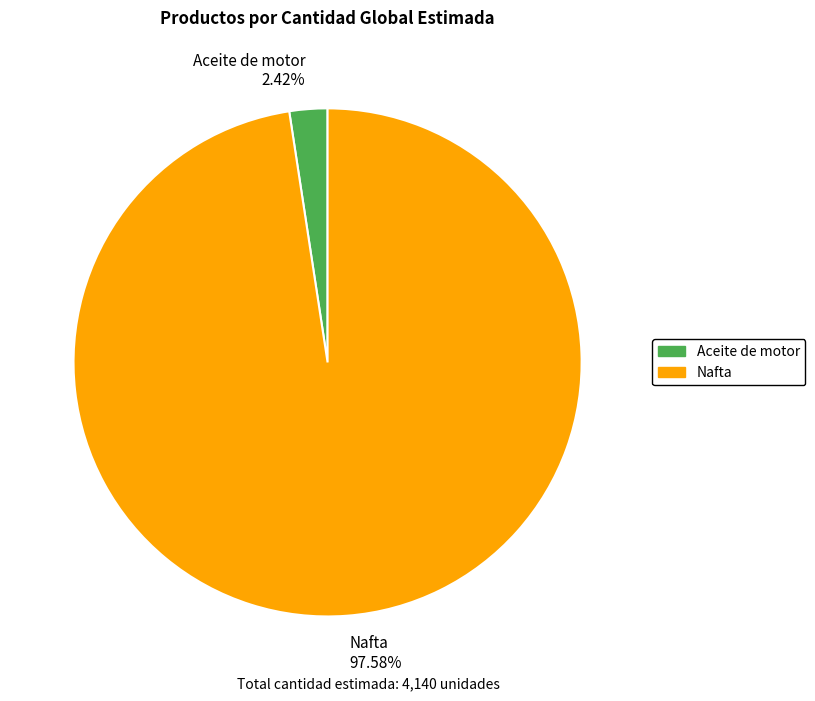

To the nearest percent, what portion does Nafta represent?

98%